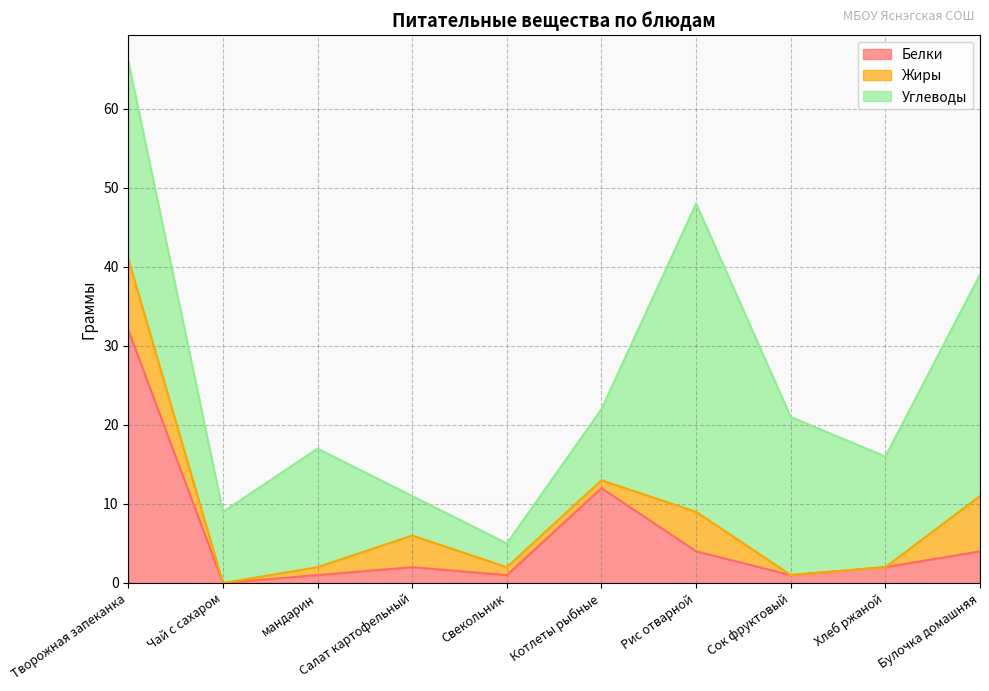

Between Чай с сахаром and Салат картофельный, which series saw the biggest shift?

Жиры